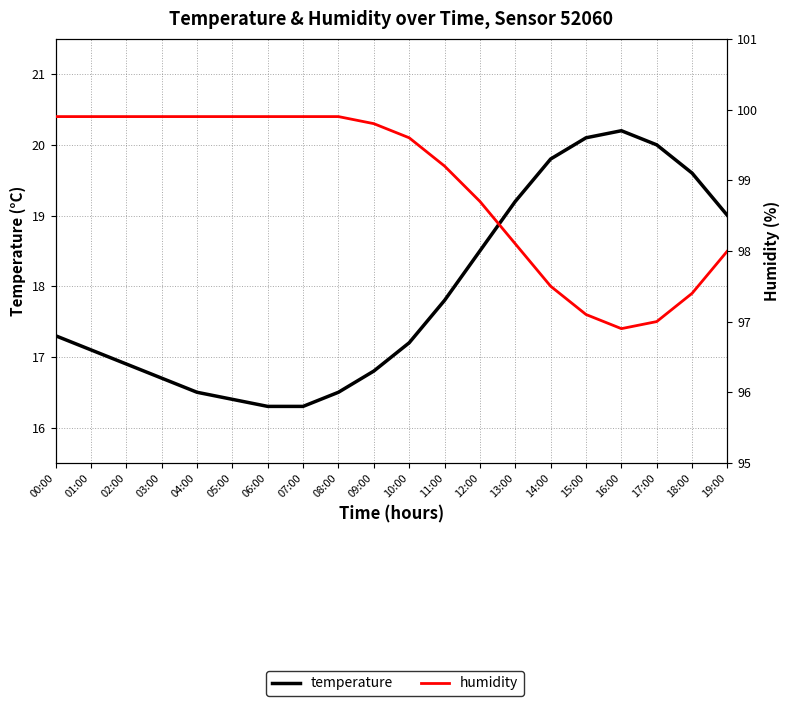

What is the sum of the temperature values at 10:00 and 15:00?

37.3